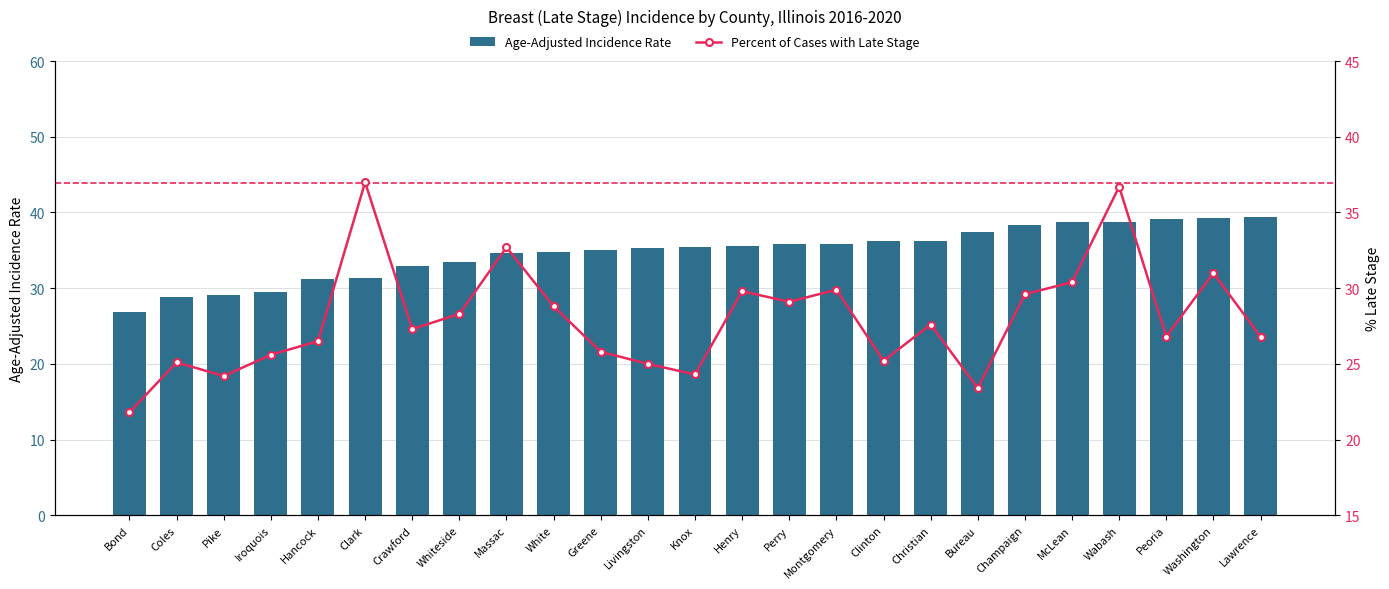

What position from the left is Whiteside?

8